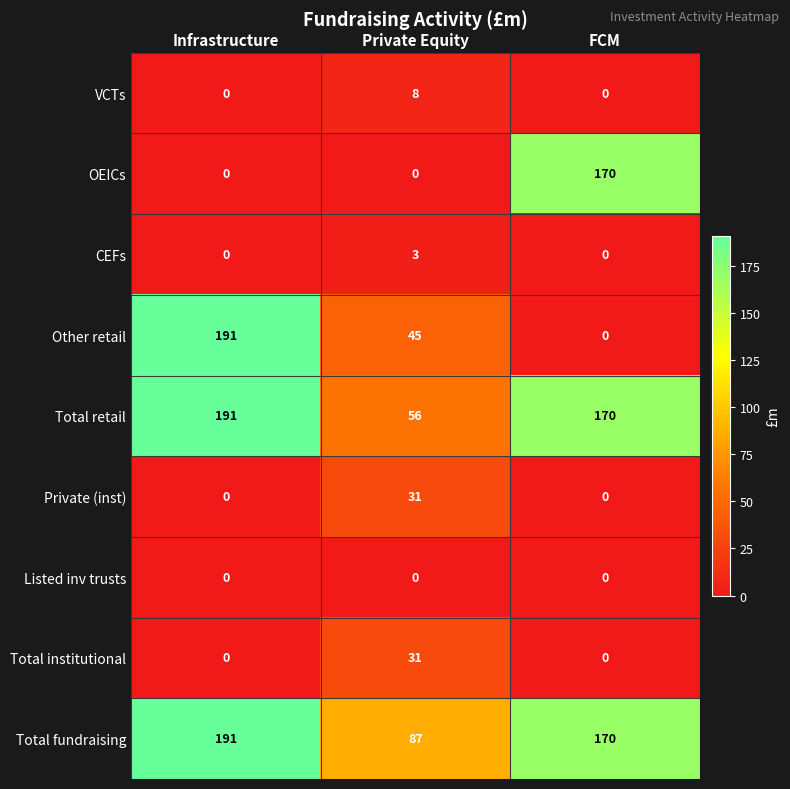

How many series are shown in this chart?

9